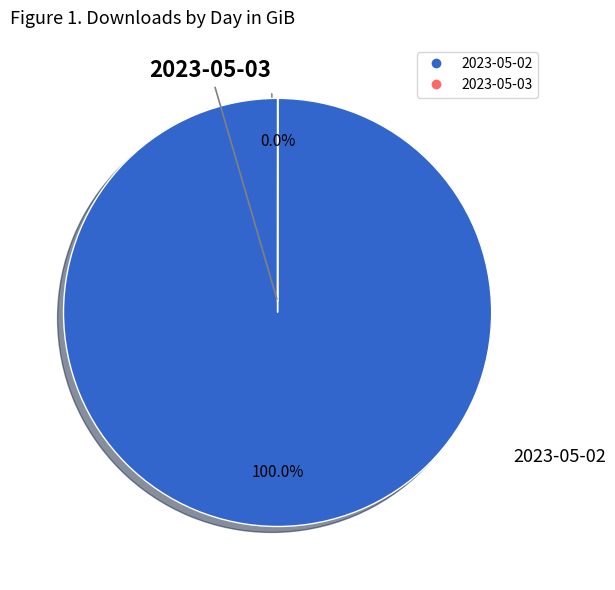

Do 2023-05-02 and 2023-05-03 together represent more than half of the pie?

Yes